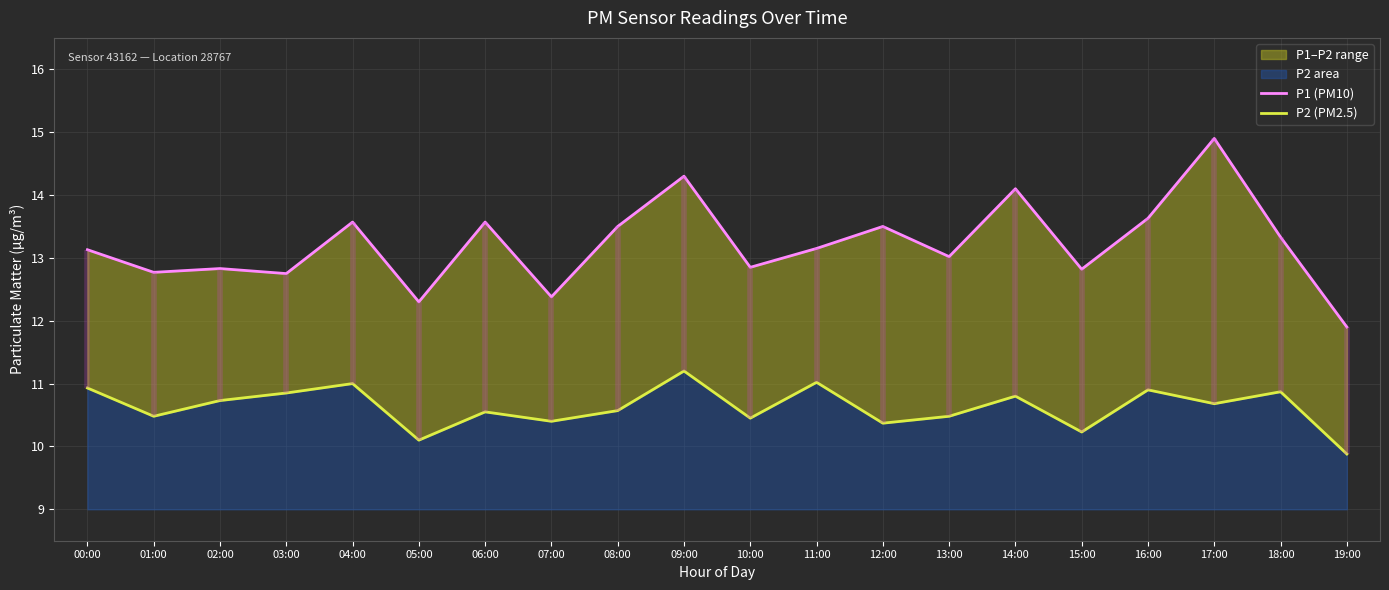

True or false: P2 (PM2.5) has a value of 11.0 at 11:00.

True